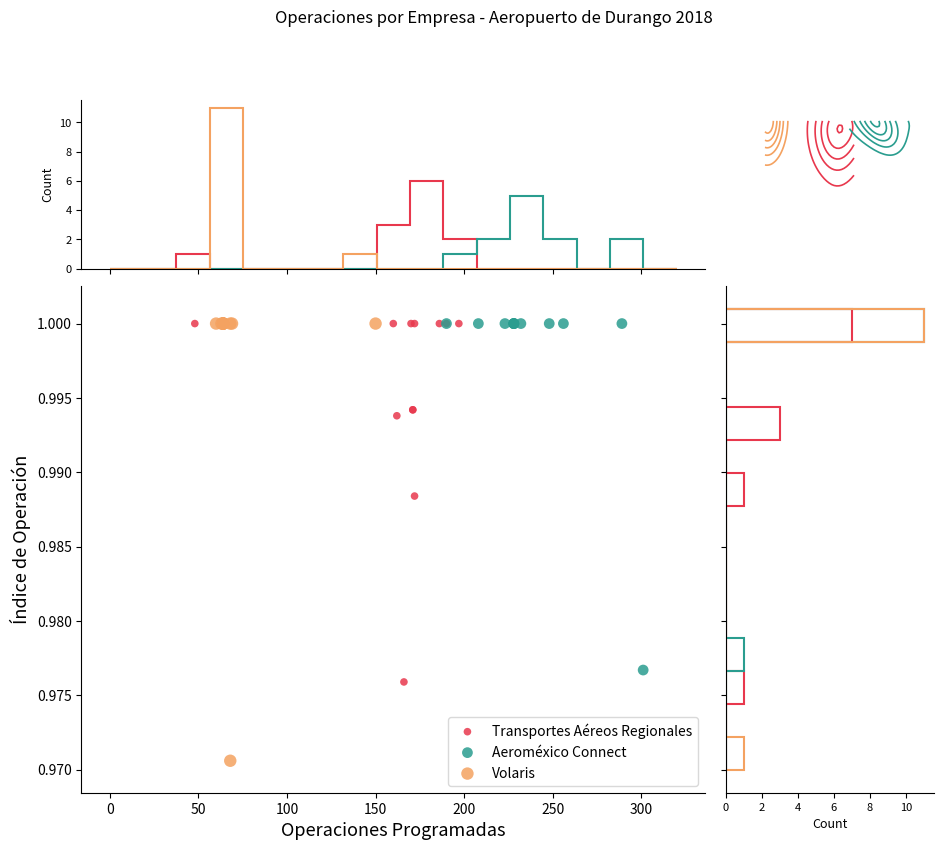

Which series has the widest spread of Y values?

Volaris